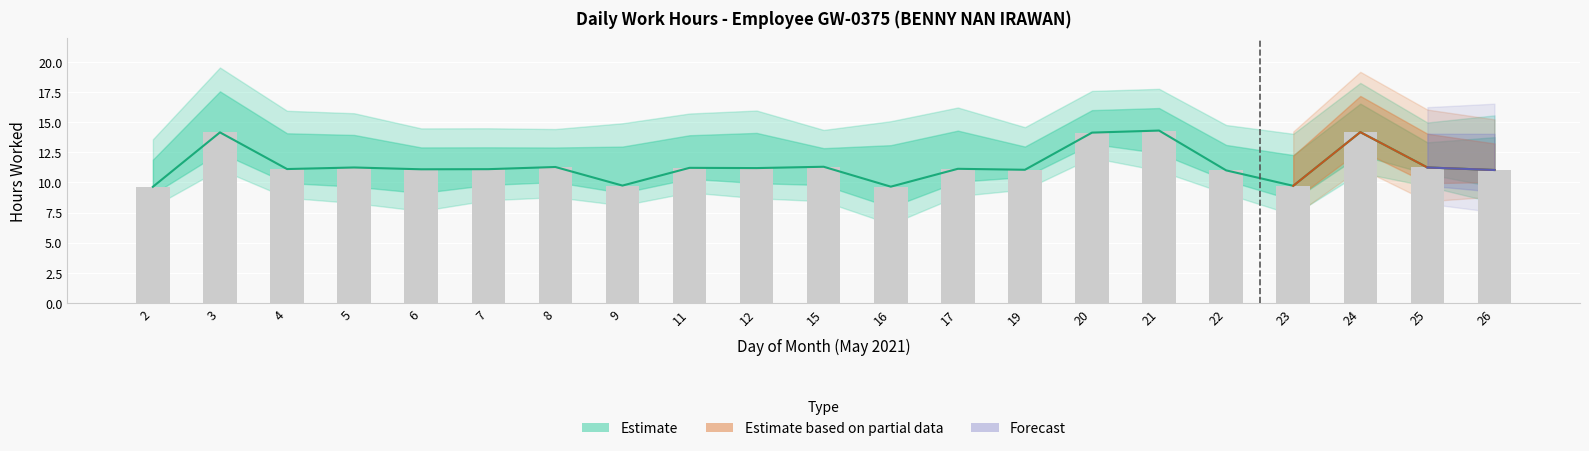

Which category has the highest value across all series?

21